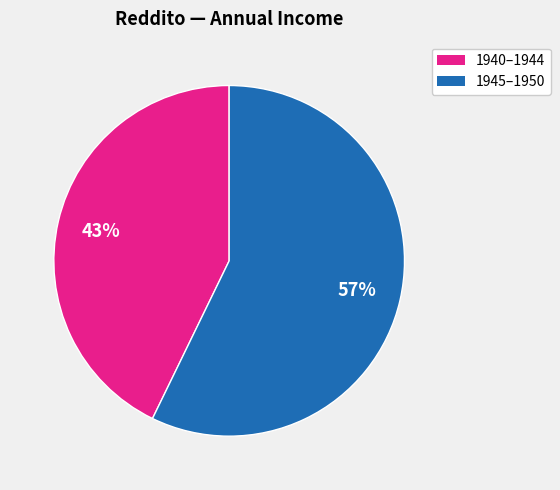

Does any single category account for the majority?

Yes